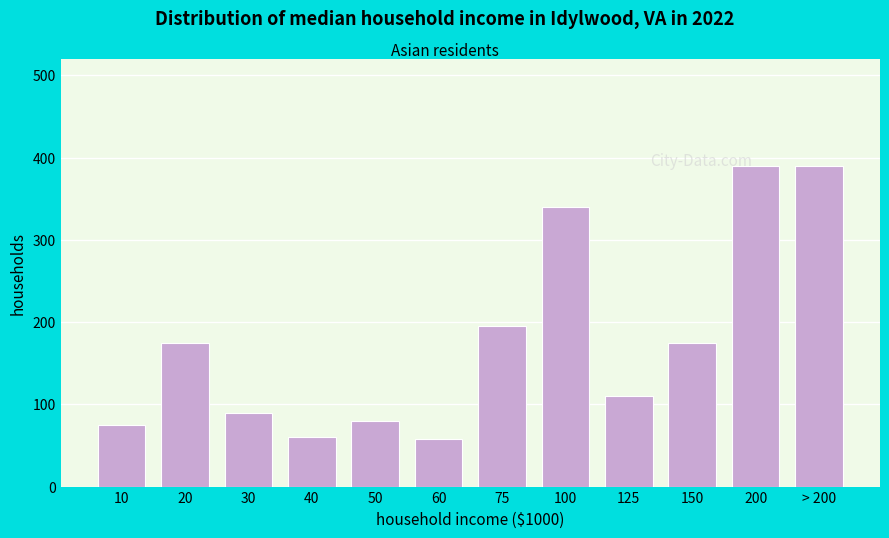

What is the minimum value shown in the chart?

58